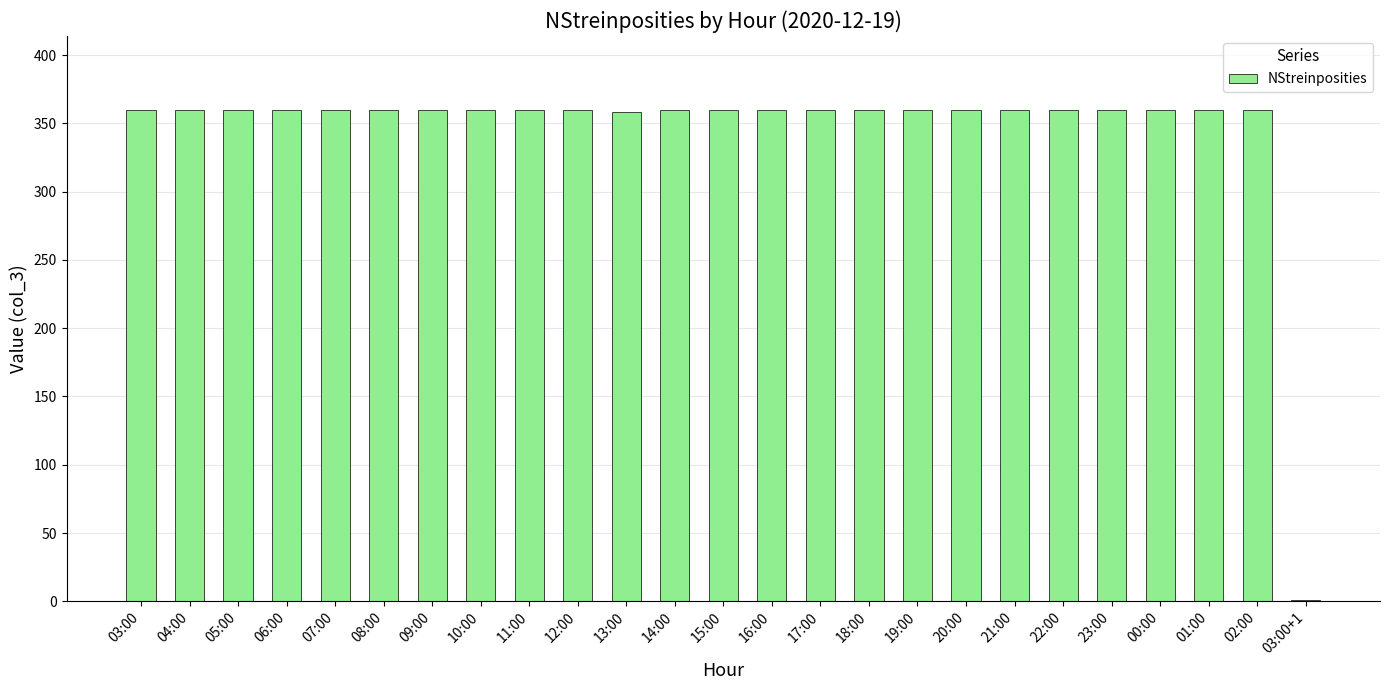

What is the greatest value displayed?

360